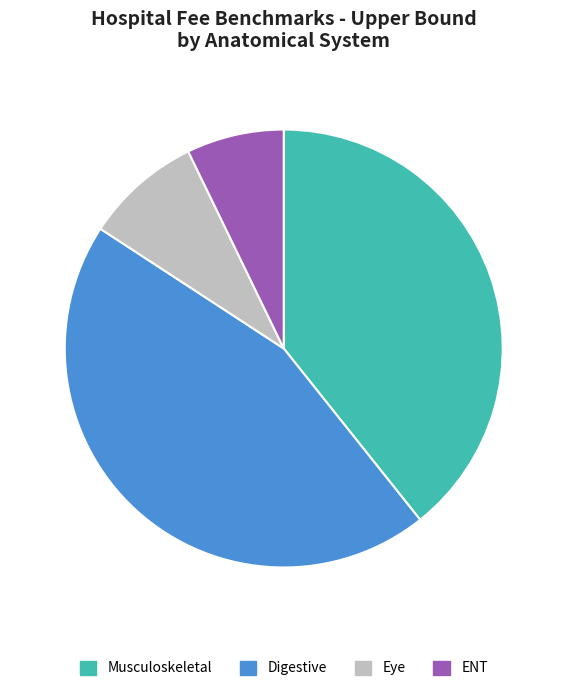

Approximately how many times larger is the value at Digestive compared to Musculoskeletal?

1.1